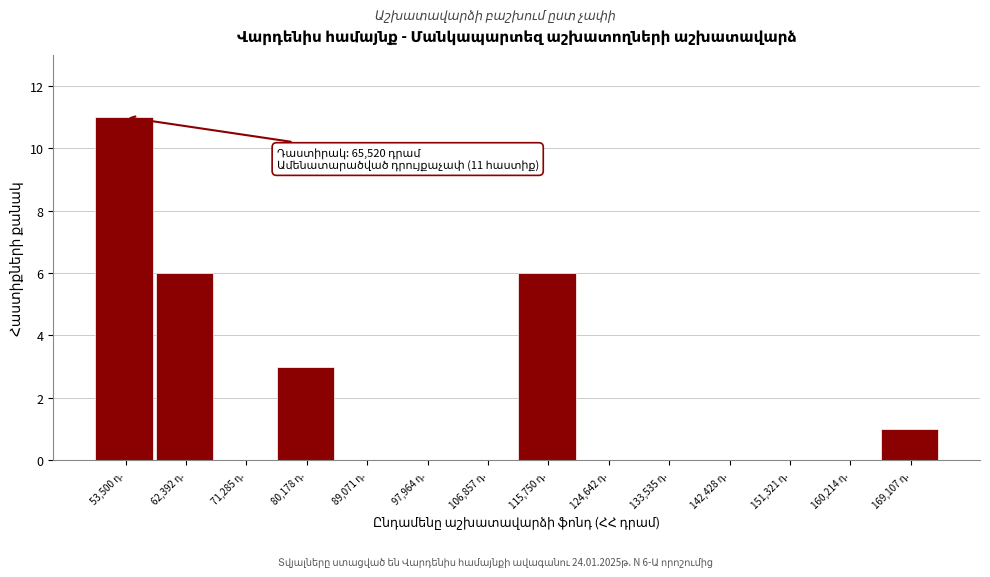

What is the maximum value shown in the chart?

11